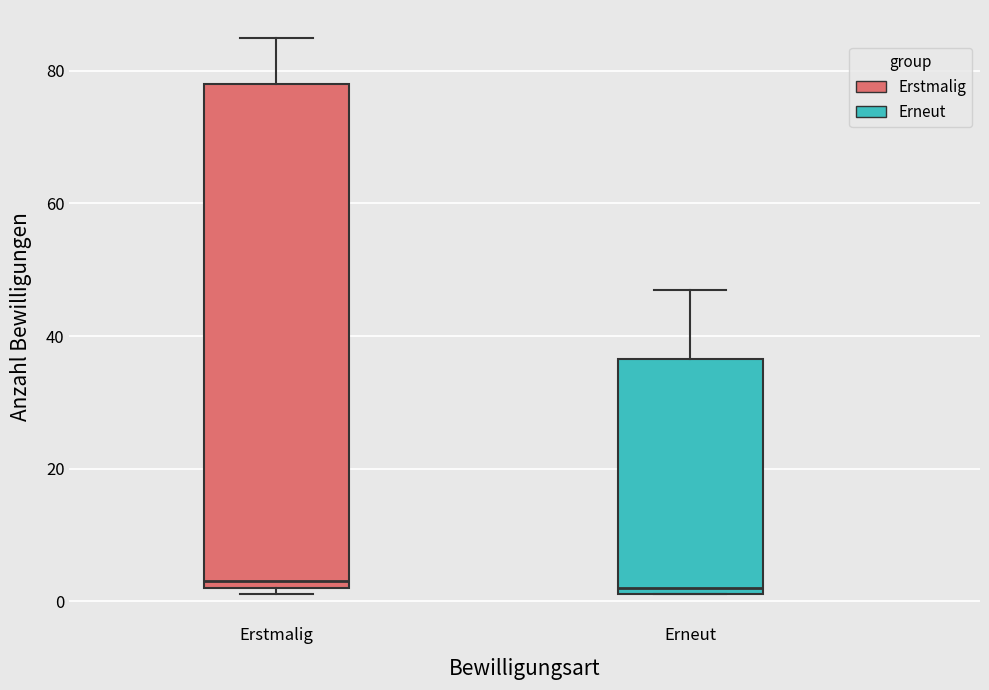

Reading left to right, transcribe this box plot: for each box, give where its median line is, the range the box spans, and where its two whiskers end, as read against the y-axis. The values are not printed on the chart, so give them approximately, as read against the axis.

Erstmalig: median 4, box 2 to 78, whiskers 2 (just below the box's lower edge) to 86
Erneut: median 2 (just above the box's lower edge), box 2 to 36, whiskers 2 to 48